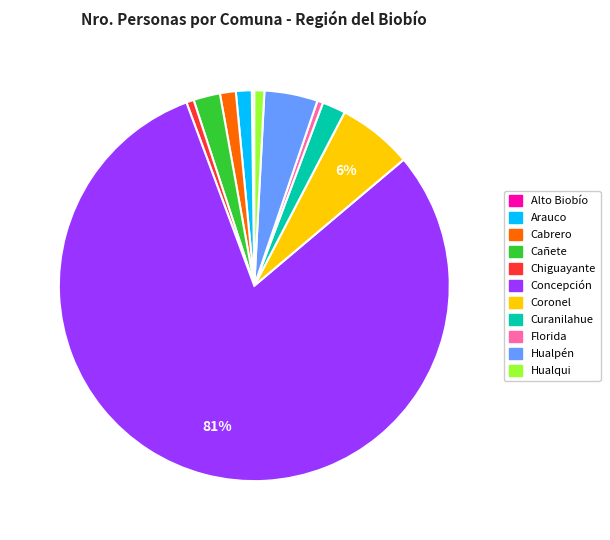

Does Concepción account for over 50% of the chart?

Yes